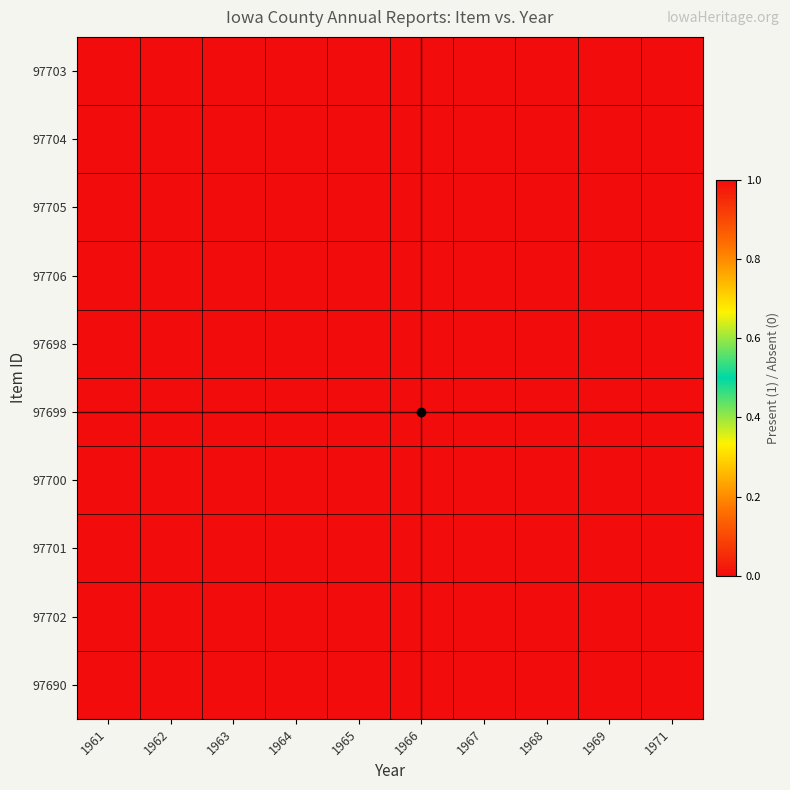

Rank the series by their maximum value, from lowest to highest.

97703, 97704, 97705, 97706, 97698, 97699, 97700, 97701, 97702, 97690